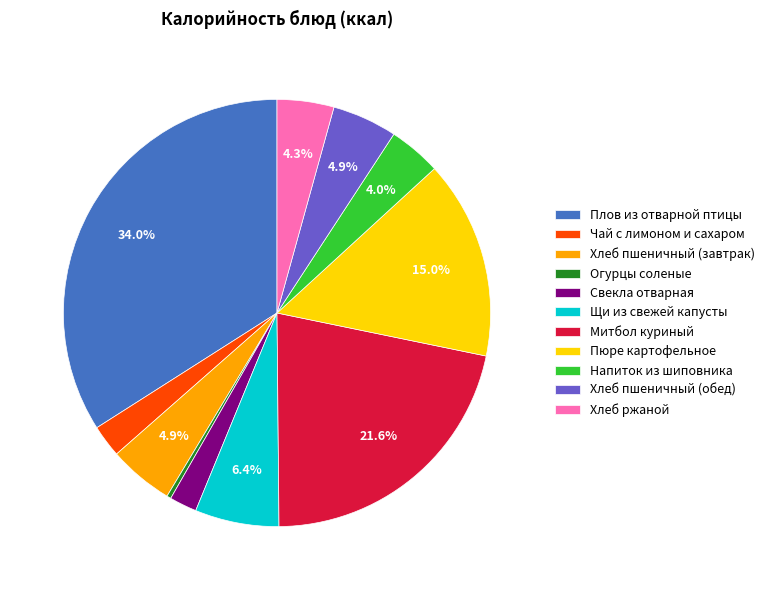

Is Хлеб пшеничный (обед) the majority of the pie?

No